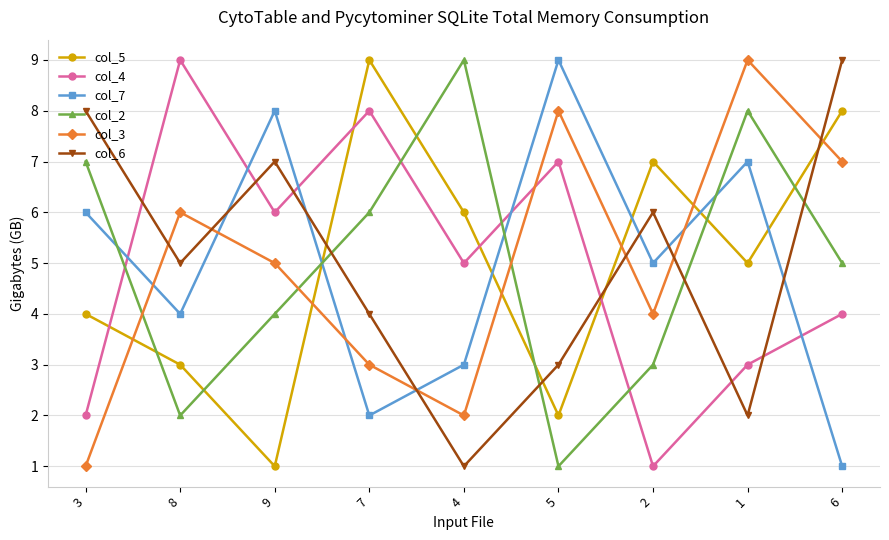

Between 7 and 2, which series saw the biggest shift?

col_4